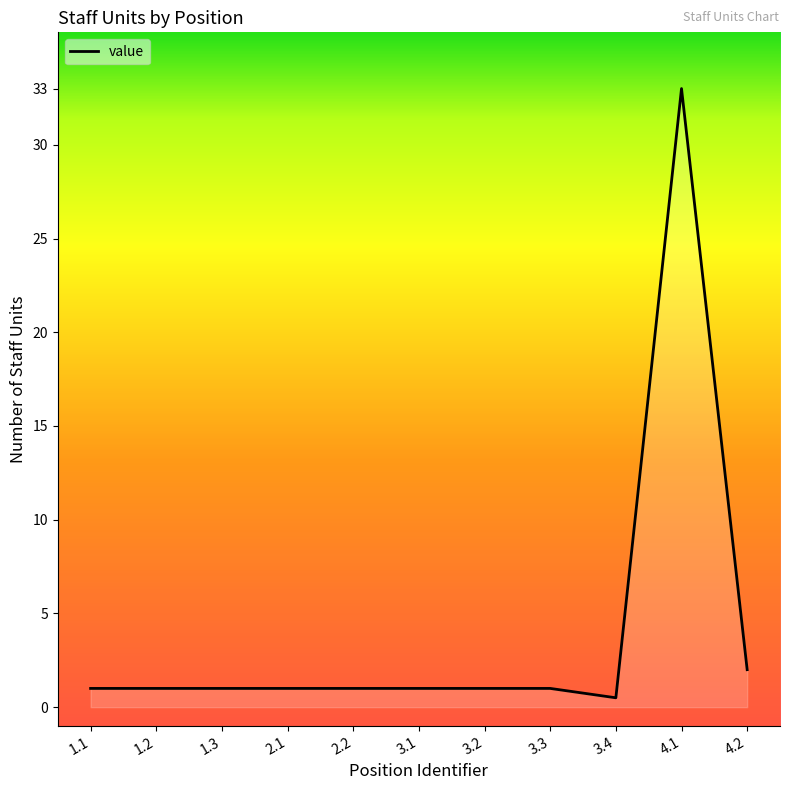

What is the smallest value displayed?

0.5